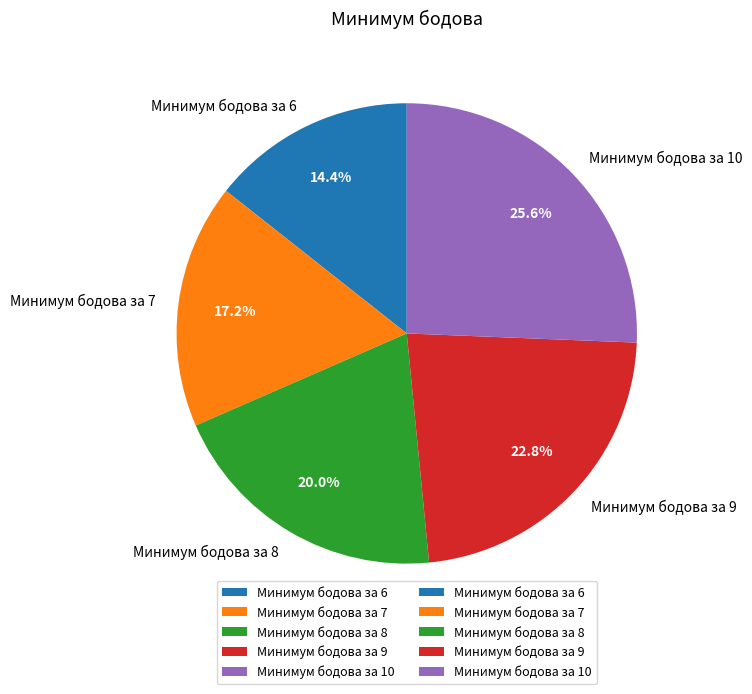

Is the sum of Минимум бодова за 9 and Минимум бодова за 10 greater than half?

No